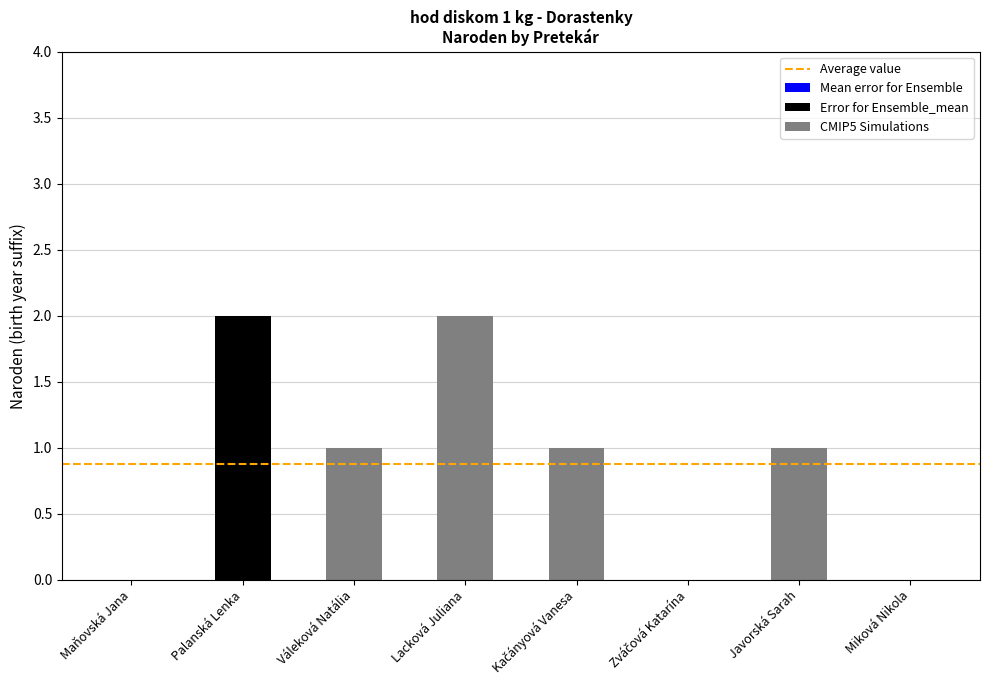

At which category does the chart reach its minimum across all series?

Maňovská Jana